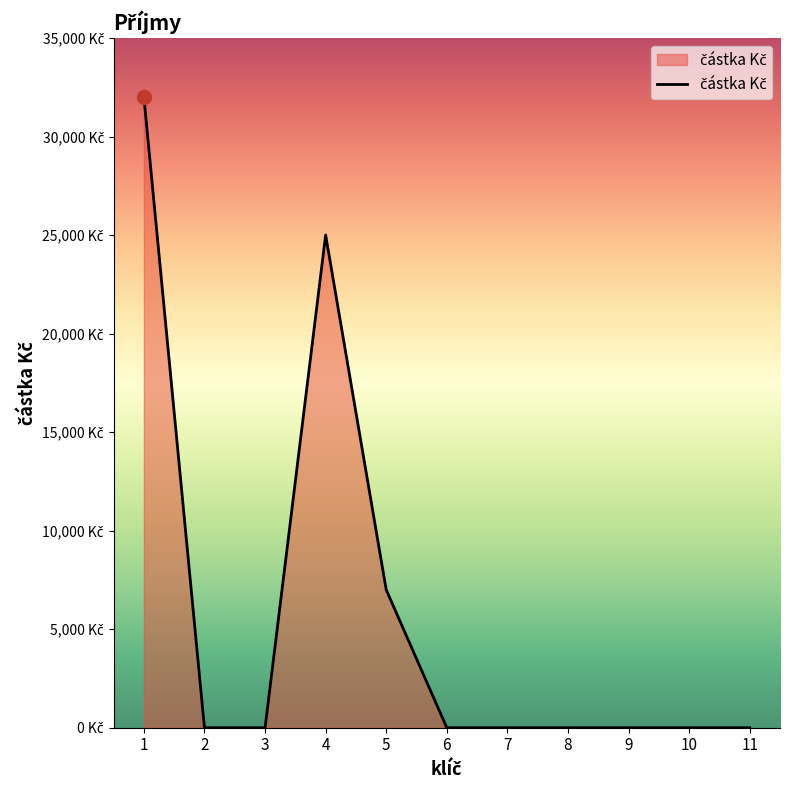

The value at 9 is -19182. True or false?

False